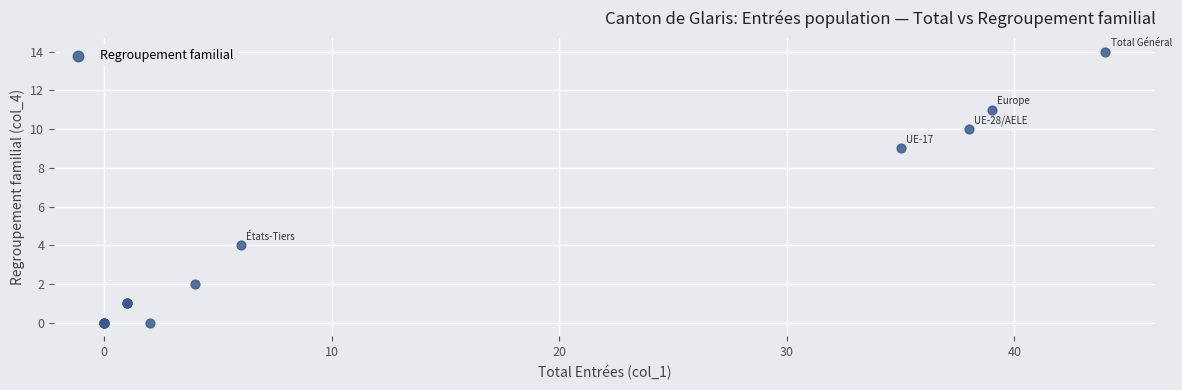

What Y value in the scatter plot is closest to 7?

9